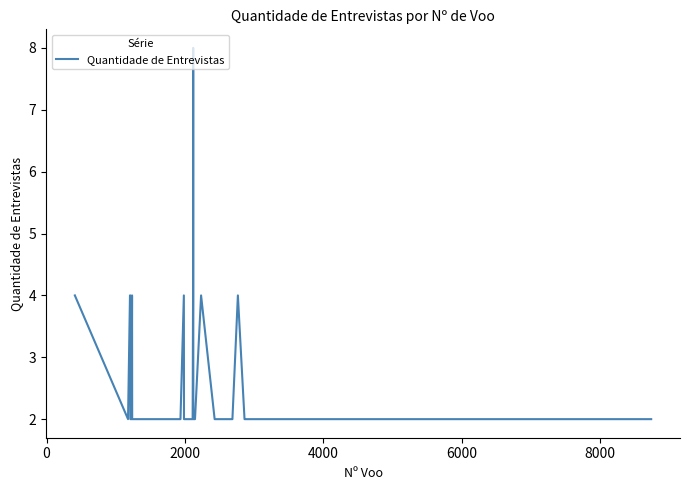

What is the maximum value shown in the chart?

8